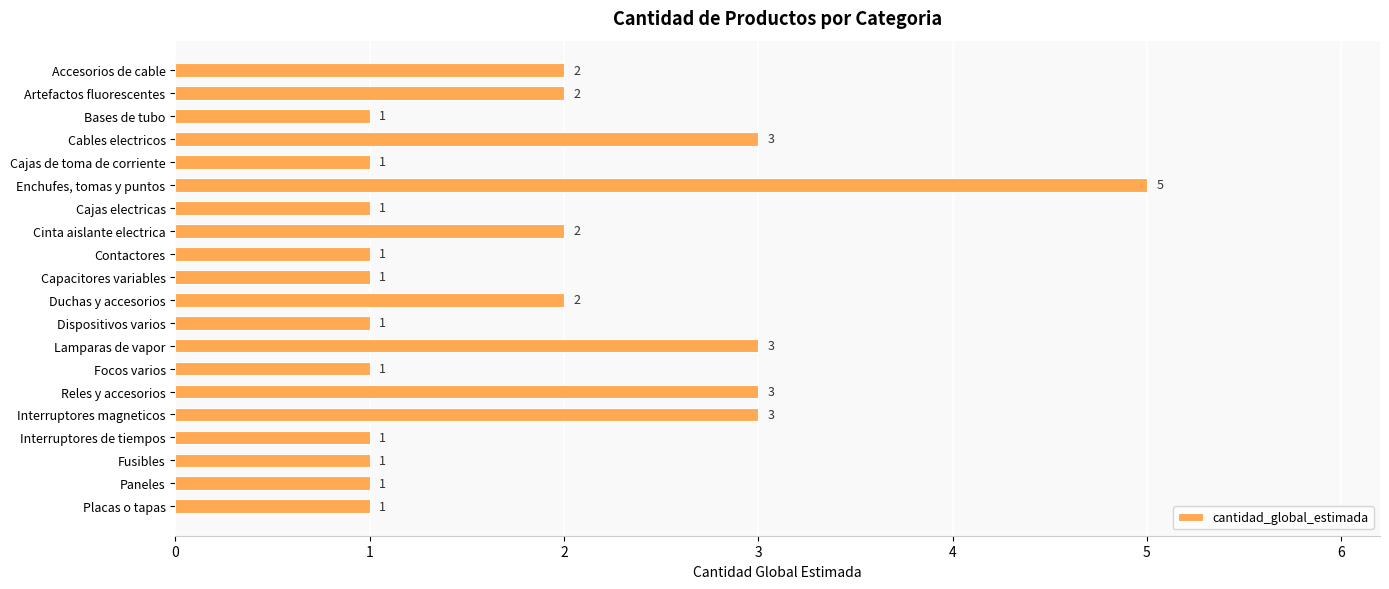

How many values exceed 1?

9